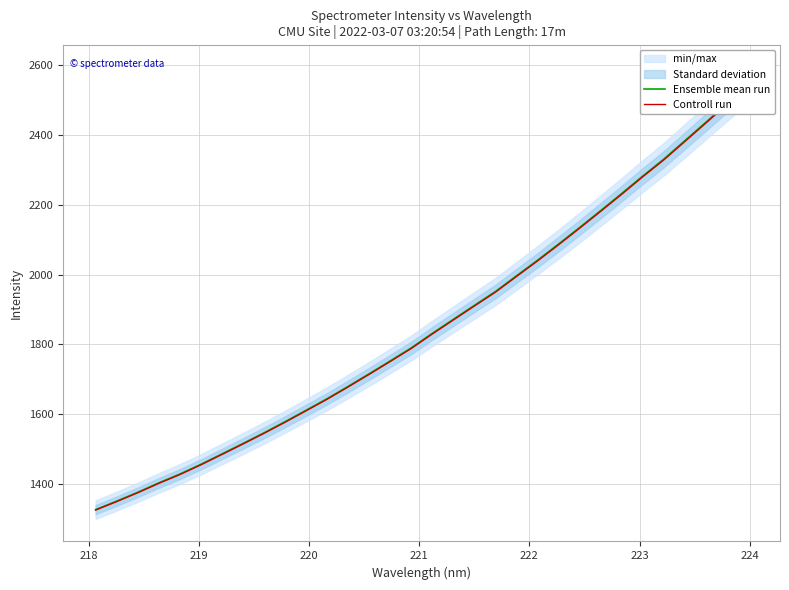

What is the difference between the maximum and second lowest values in the Controll run series?

1192.5